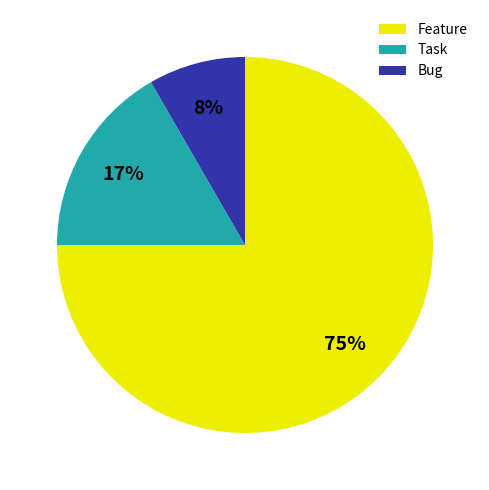

How many segments does this pie chart have?

3